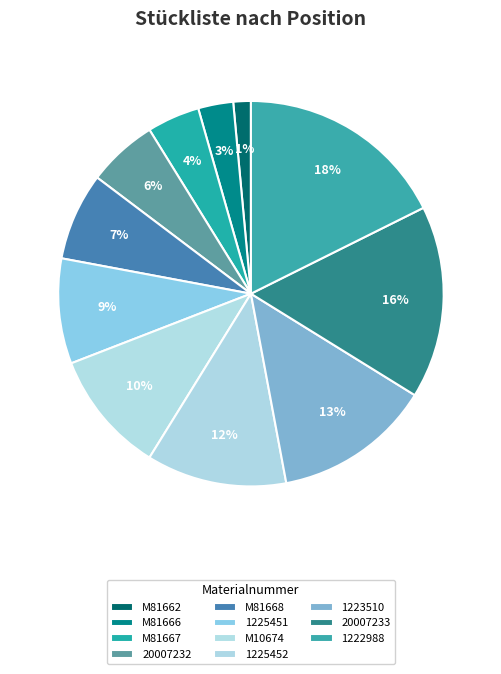

Is there a majority slice in this chart?

No